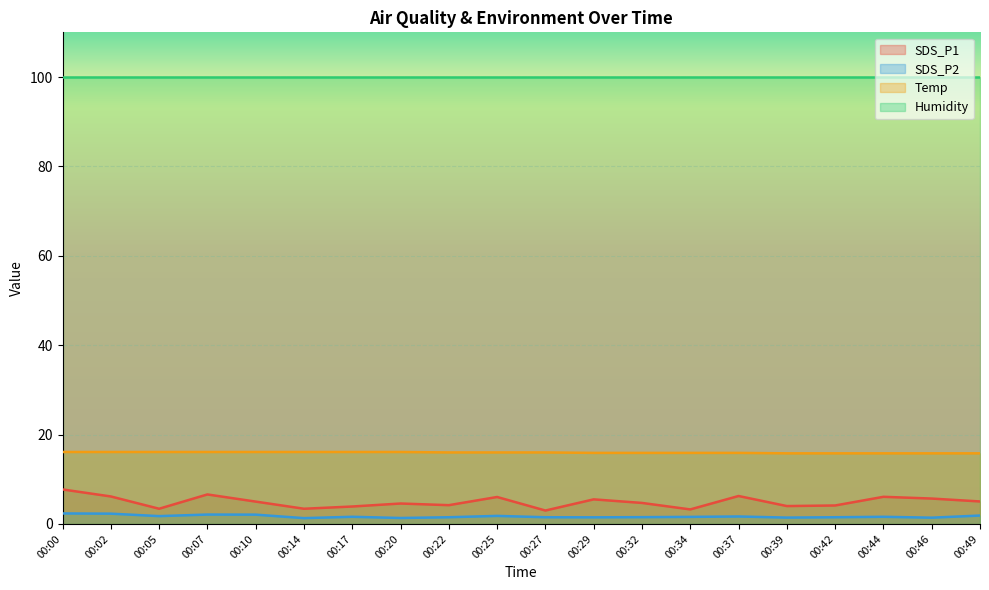

What is the sum of all SDS_P1 values?

98.6